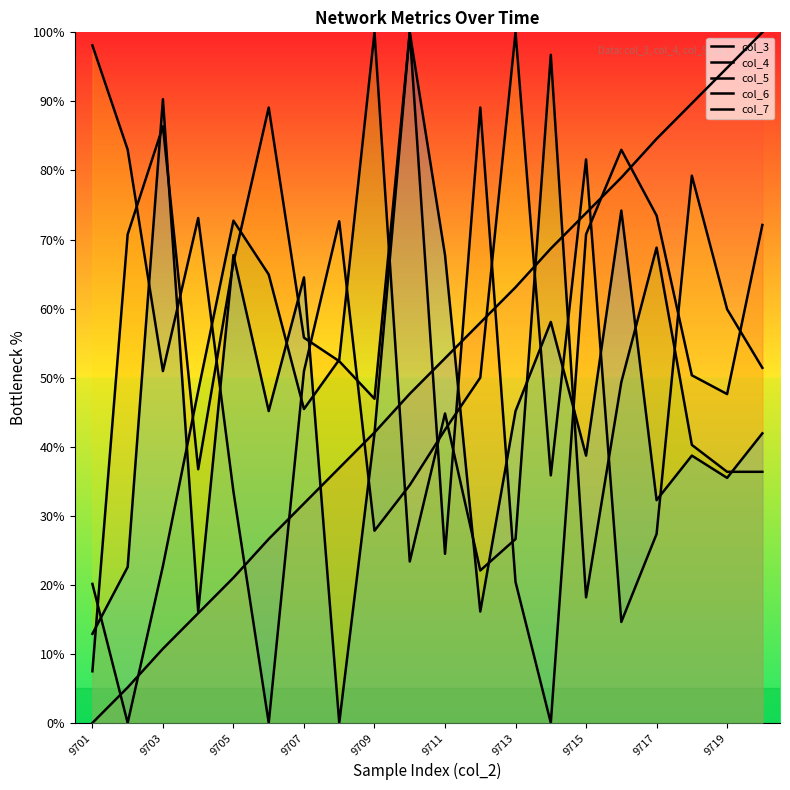

At how many categories does at least one series exceed 85?

11